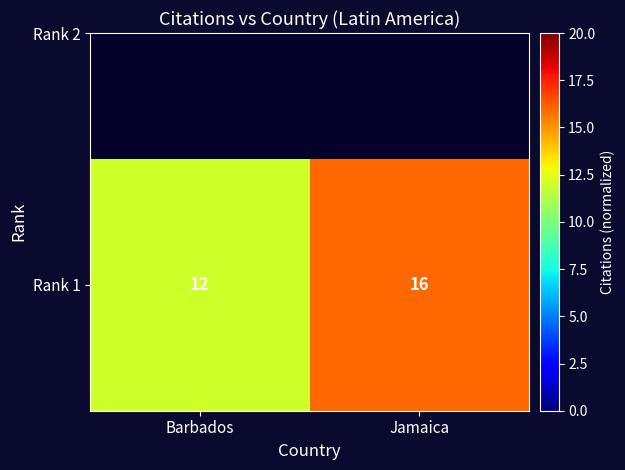

What is the change in value from Barbados to Jamaica?

+4